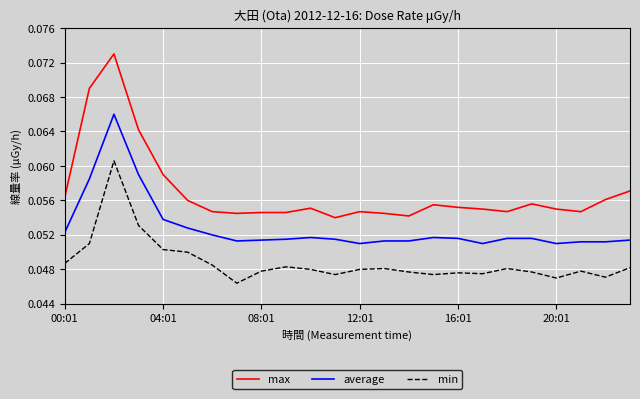

Rank the series by their maximum value, from lowest to highest.

min, average, max